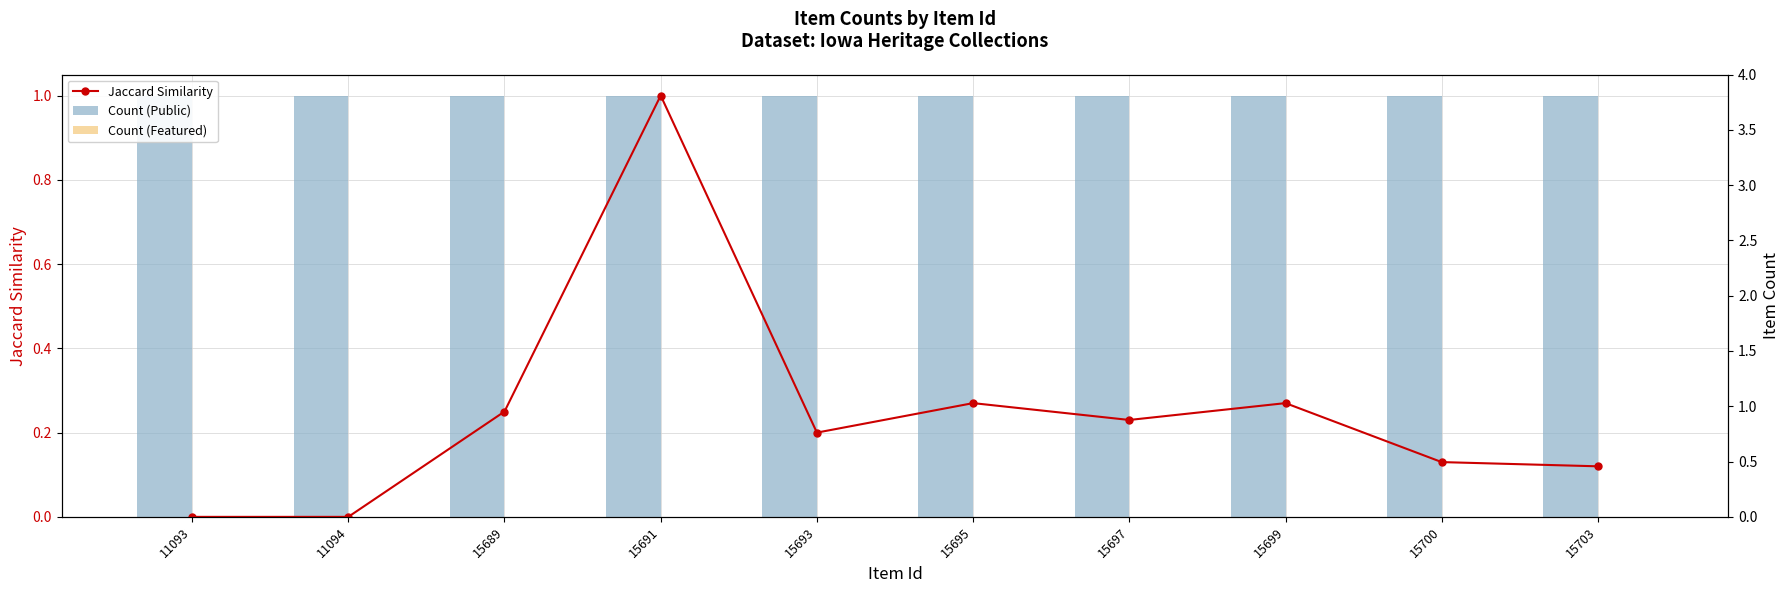

Between 15691 and 15695, which is larger?

15691